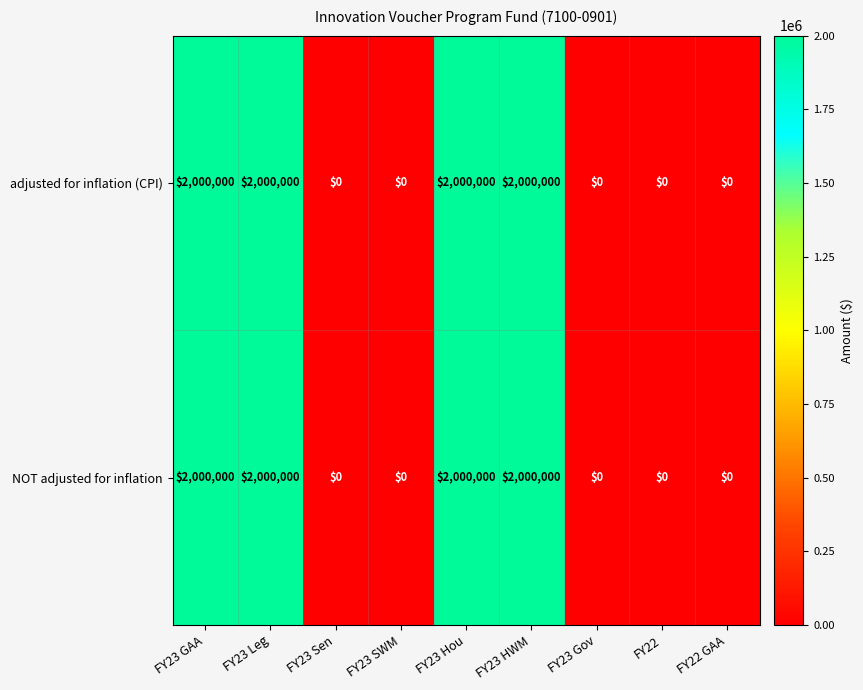

What is the maximum value for NOT adjusted for inflation?

2000000